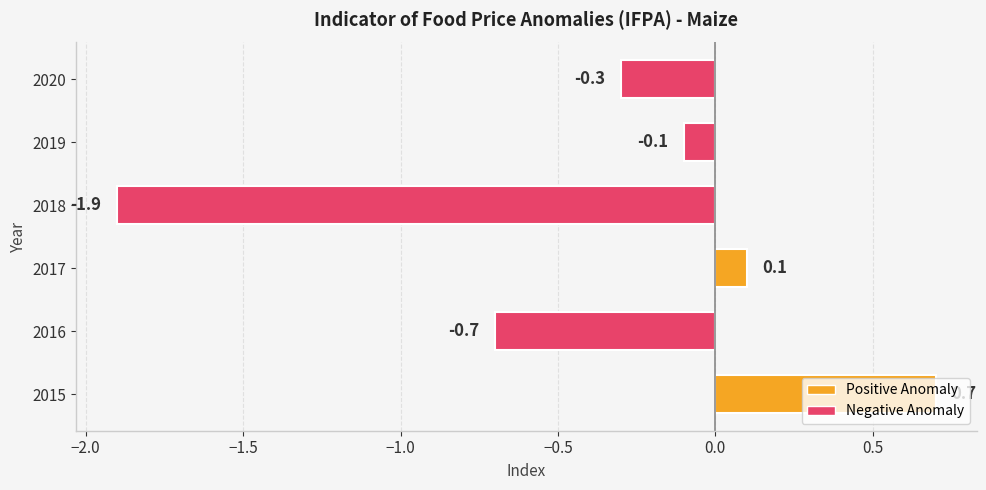

True or false: the data shows -0.1 at 2019.

True